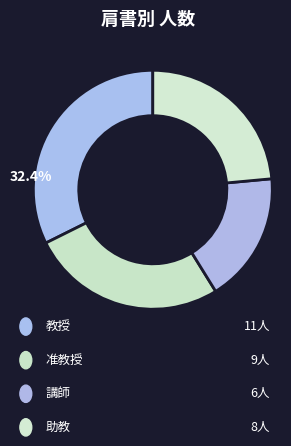

Which slice is the largest?

教授